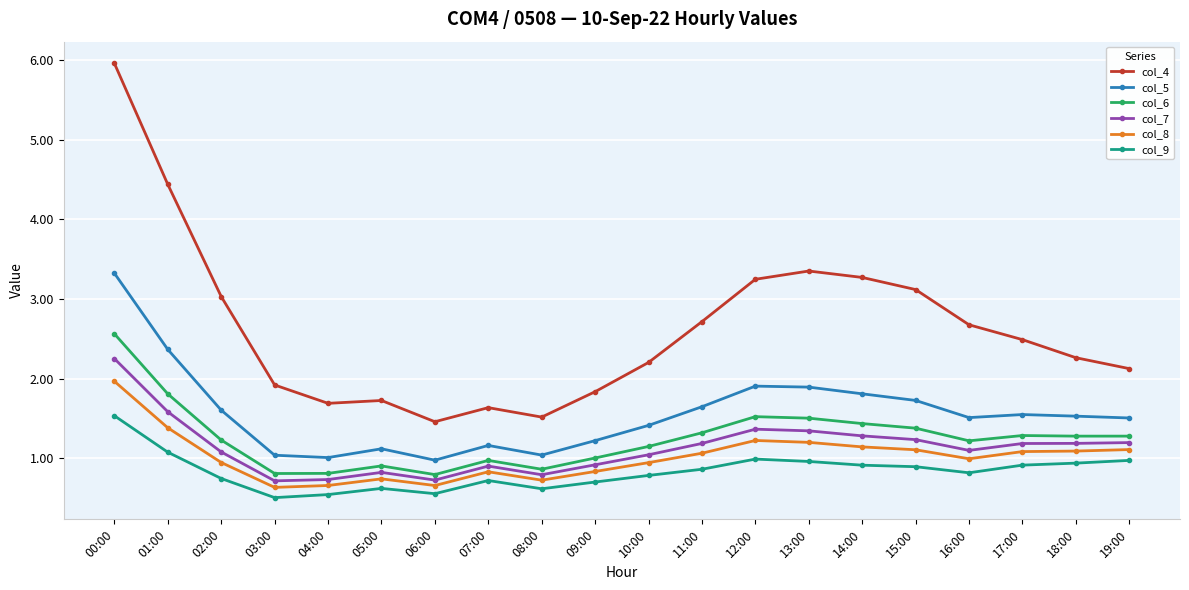

Read the col_4 value at 08:00.

1.5